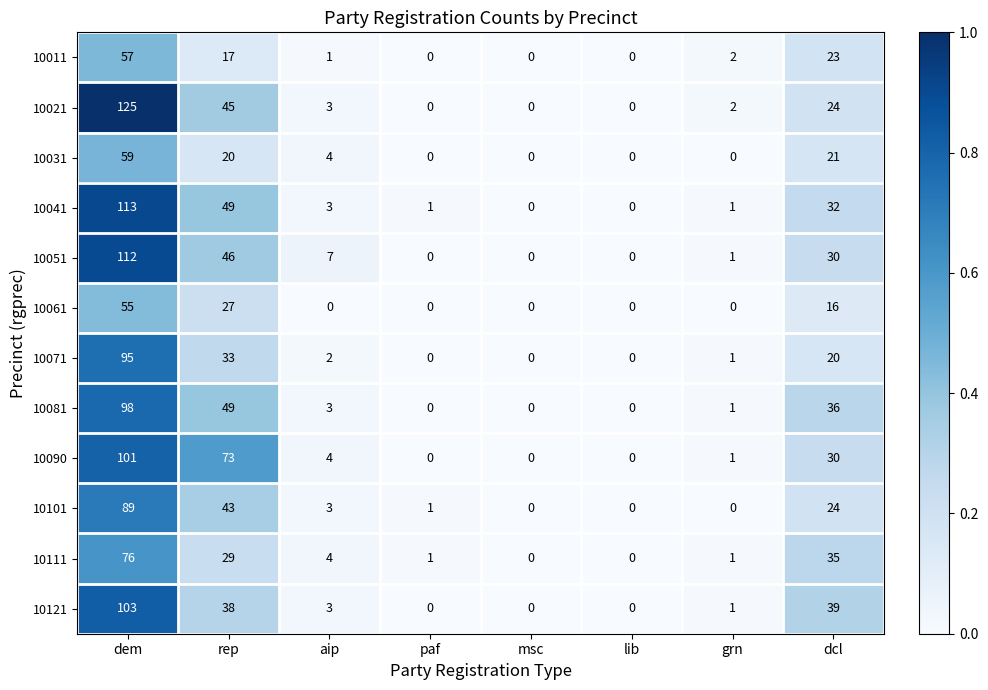

What is the approximate value of 10041 at dem?

113